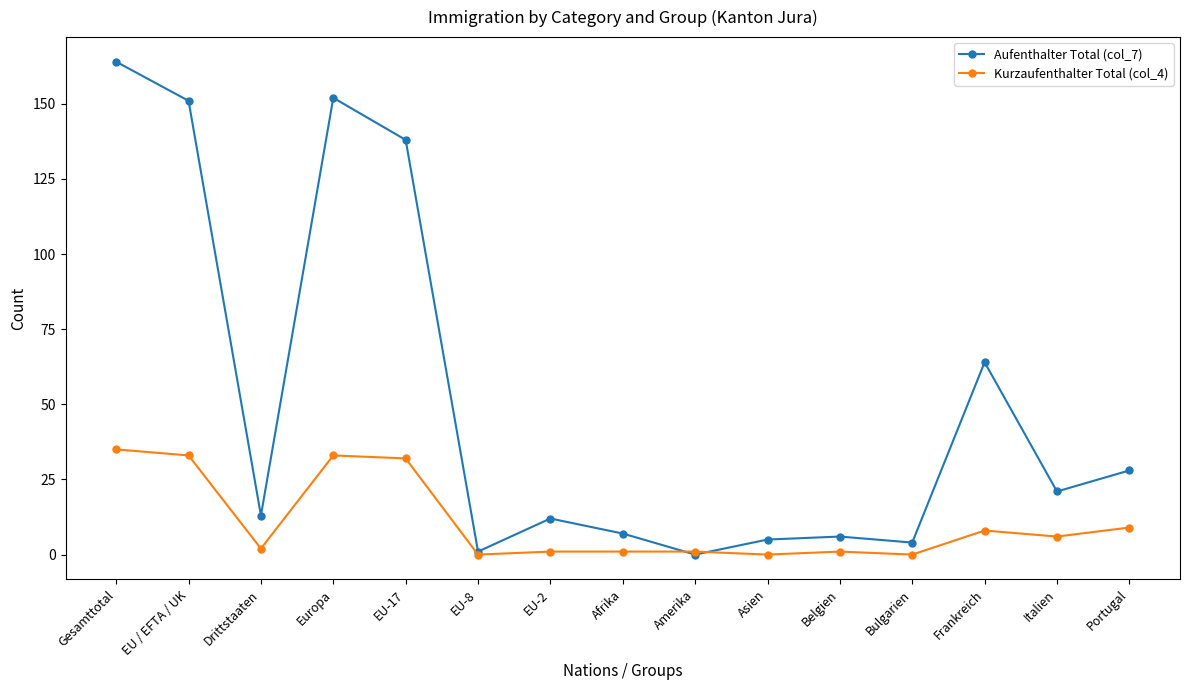

Is the value of Kurzaufenthalter Total (col_4) at Amerika greater than the value of Aufenthalter Total (col_7) at Drittstaaten?

No